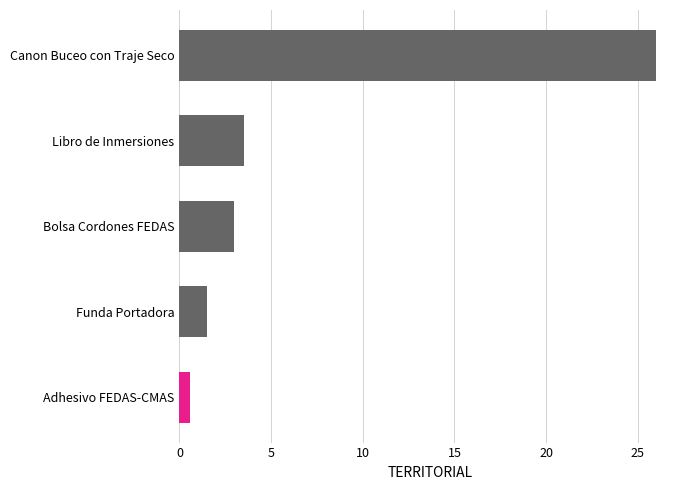

What is the minimum value shown in the chart?

0.6